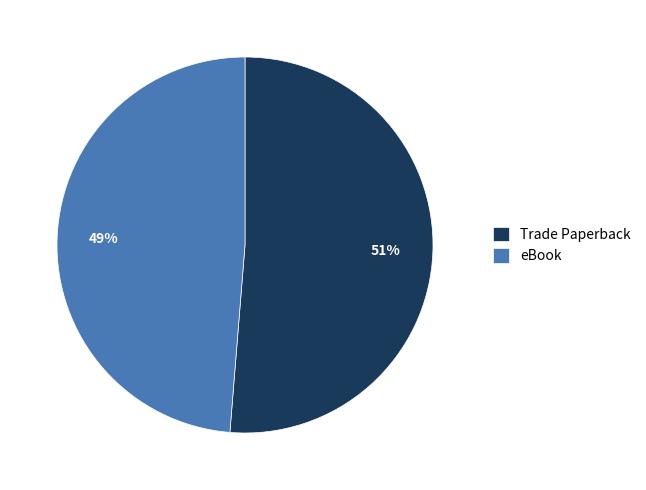

Which has a higher value, Trade Paperback or eBook?

Trade Paperback